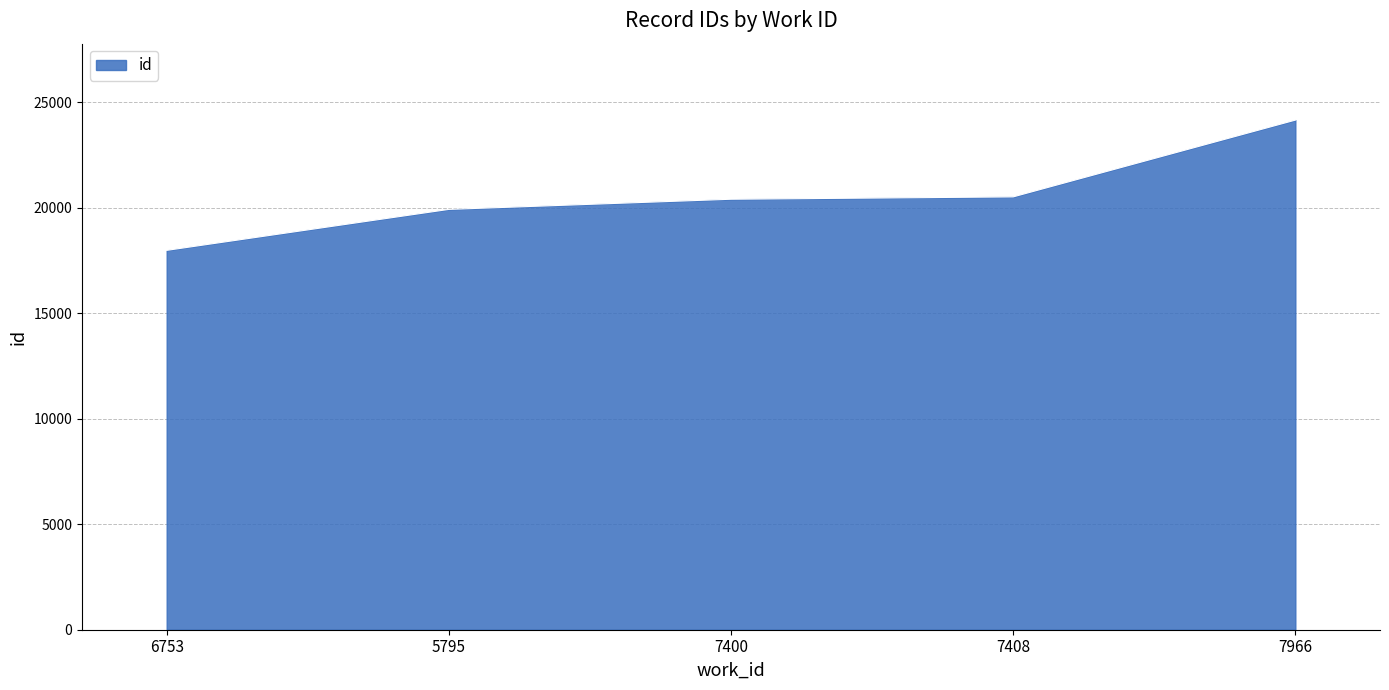

What position from the right is 6753?

5